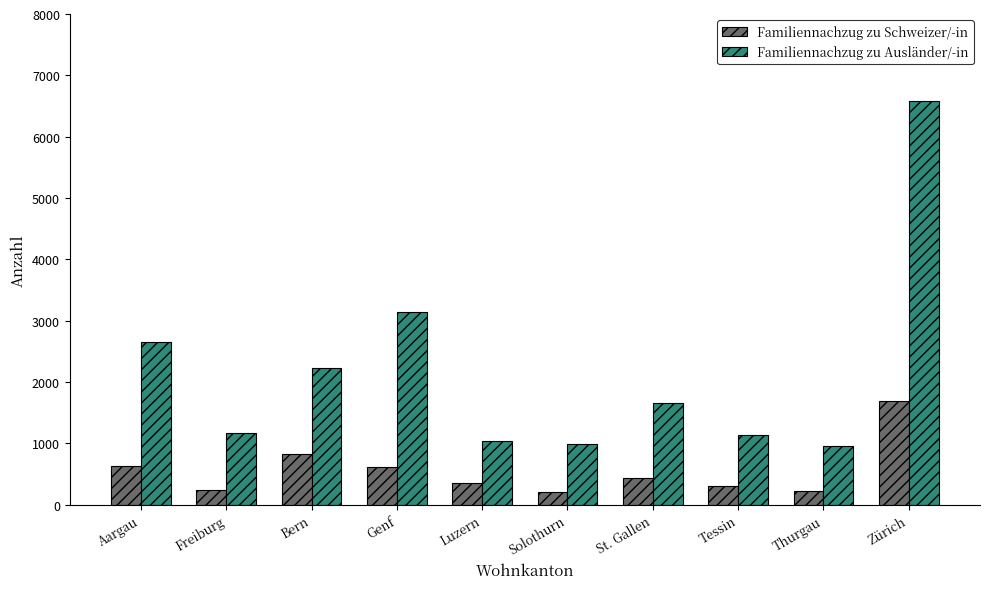

What value does the Familiennachzug zu Schweizer/-in series have at Luzern, to the nearest 50?

350